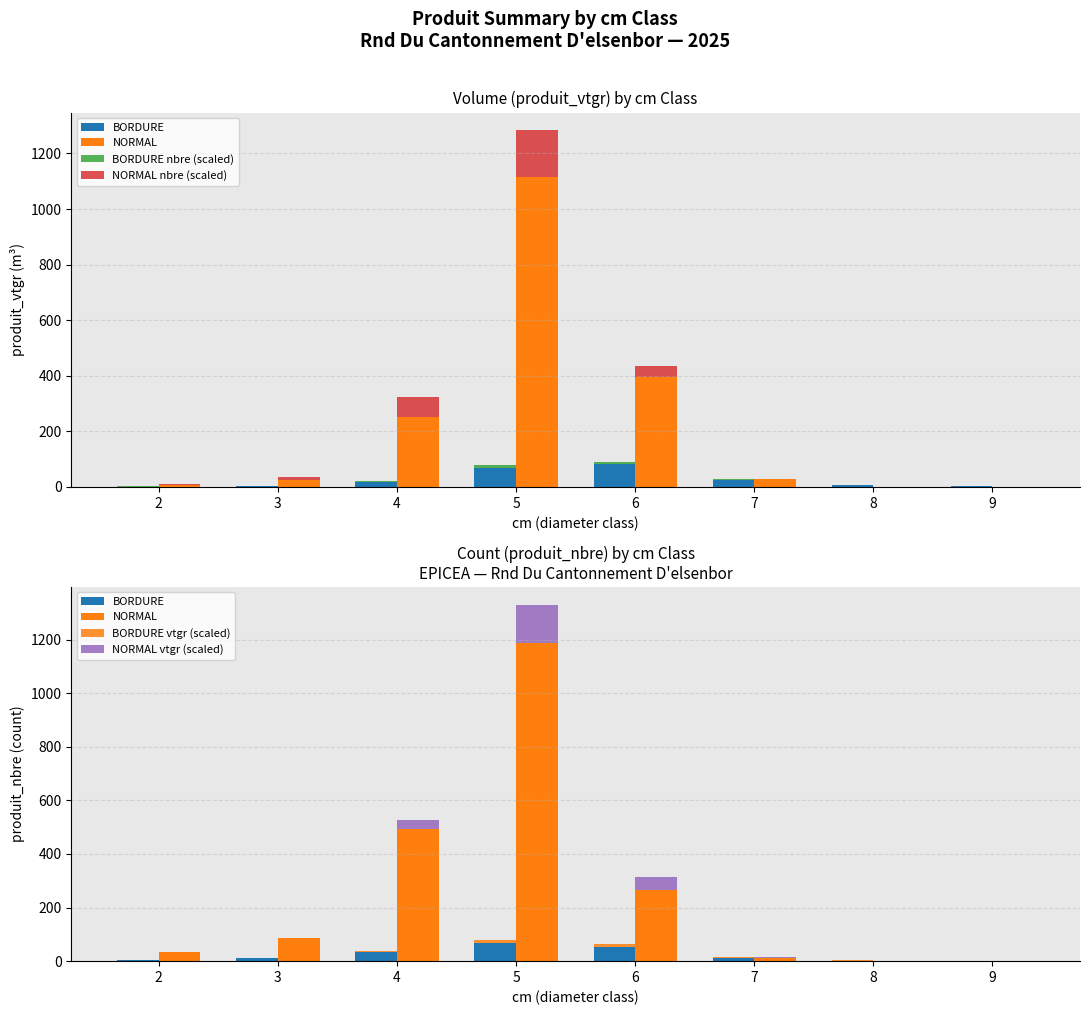

At which label does BORDURE vtgr (scaled) first exceed 2?

4